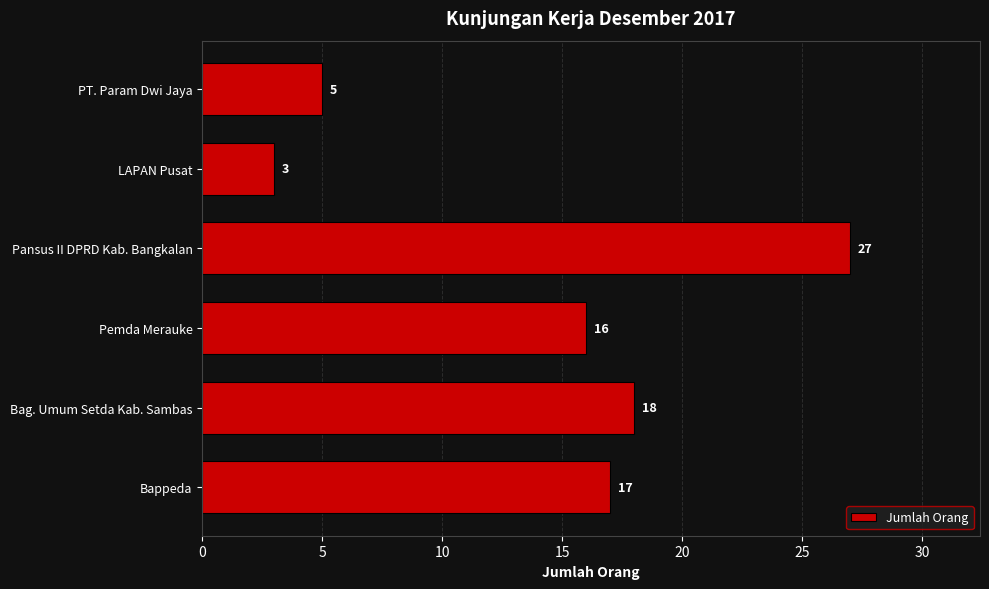

What is the average value?

14